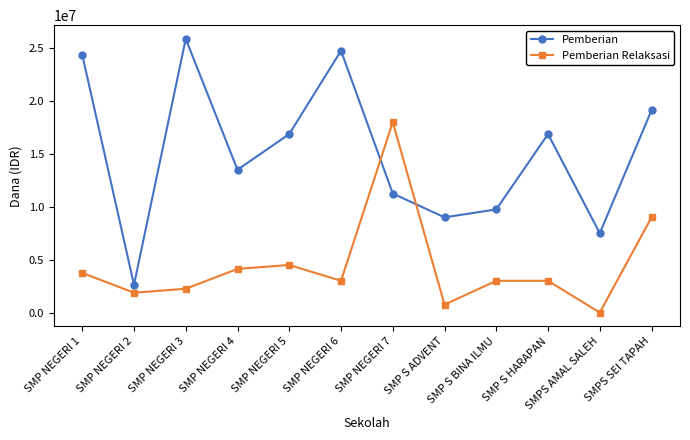

Rank the series by their average value, from highest to lowest.

Pemberian, Pemberian Relaksasi